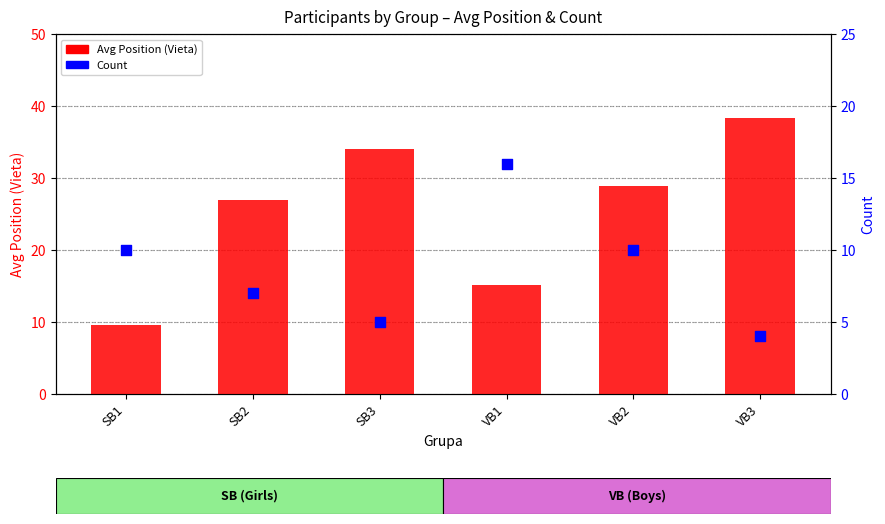

Which series contains the highest Y value?

Avg Position (Vieta)